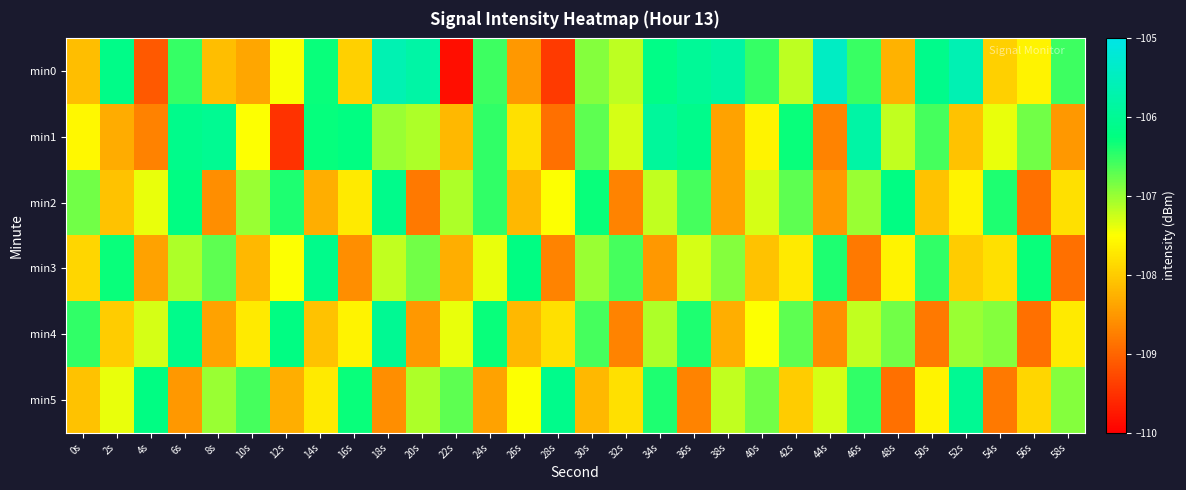

At which category is the sum across all series the highest?

6s